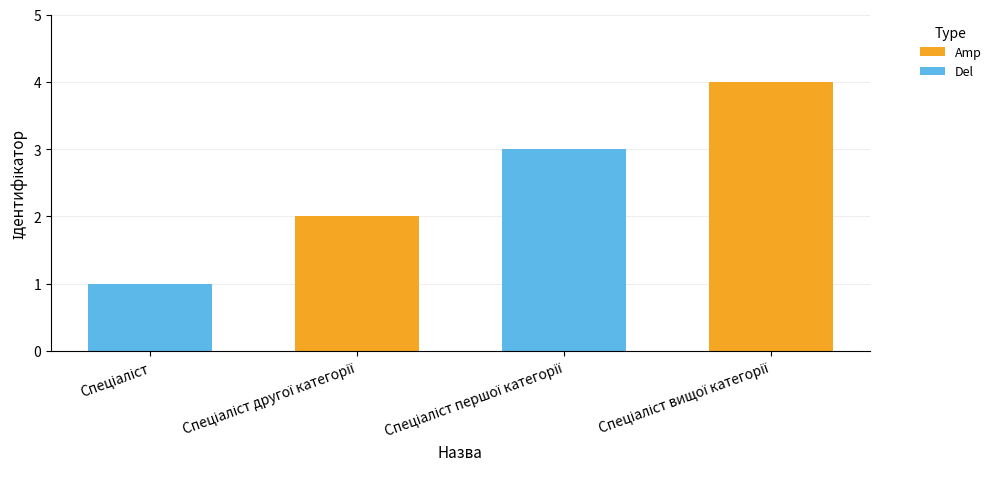

Rank the series by their average value, from highest to lowest.

Amp, Del